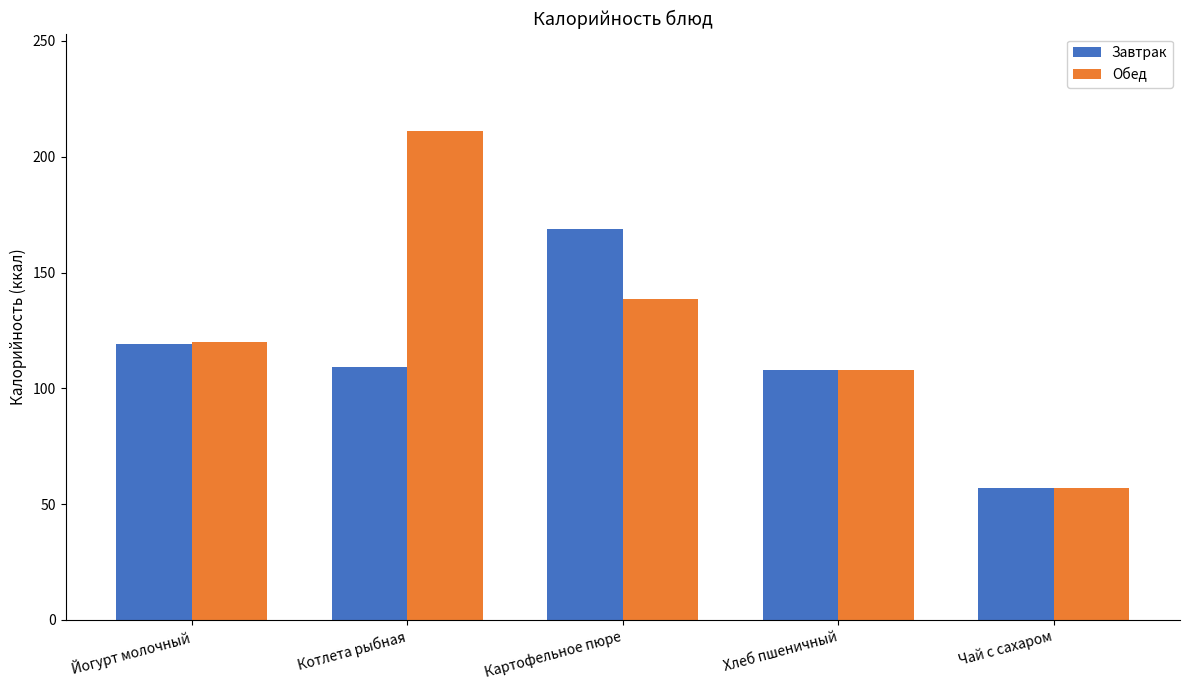

The value of Обед at Йогурт молочный is 163.0. True or false?

False